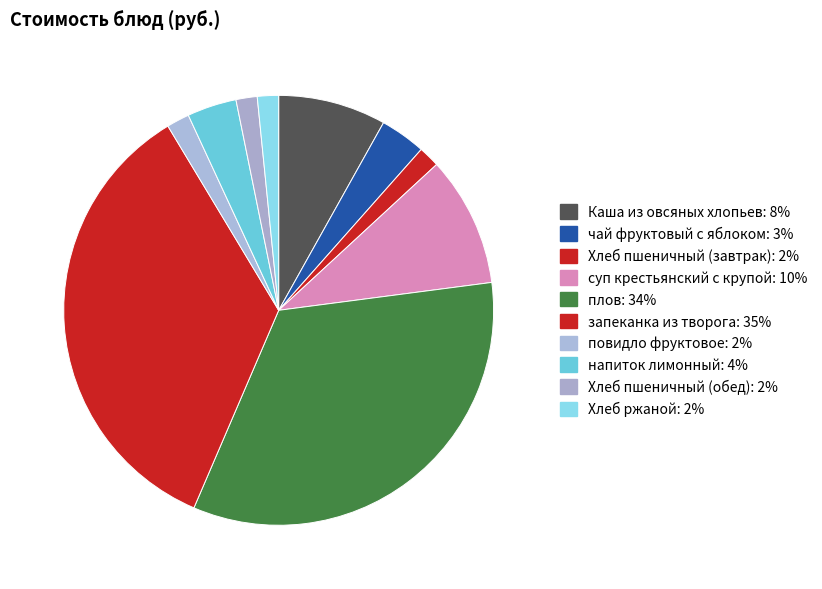

To the nearest percent, what percentage of the pie is Хлеб пшеничный (обед)?

2%